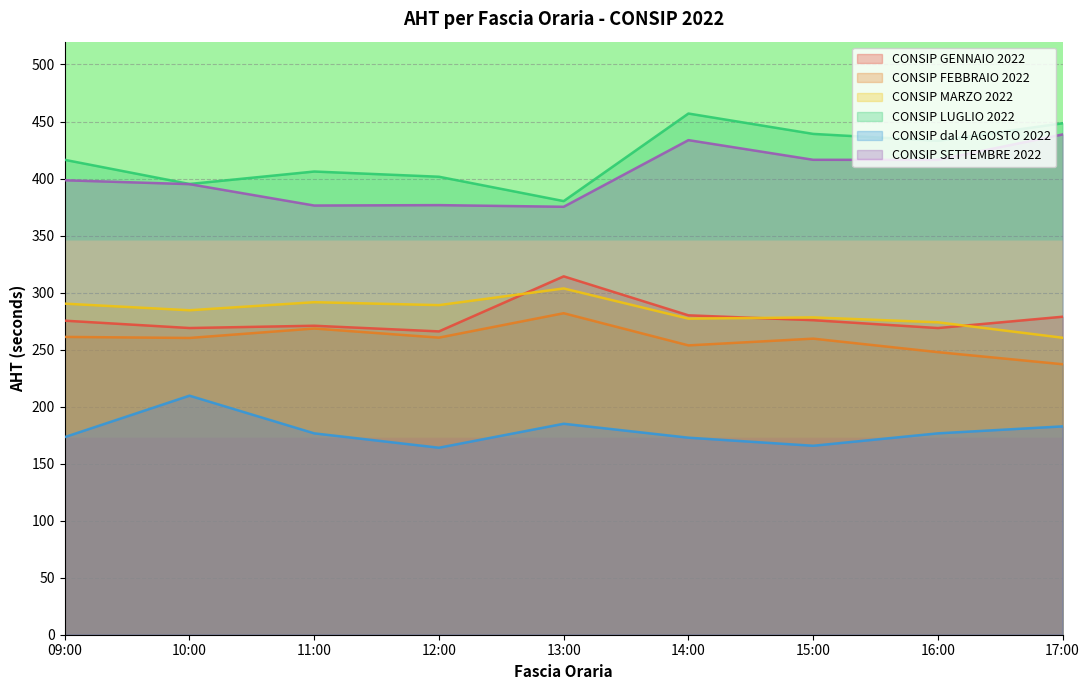

Reading left to right, what are all the values shown in this chart?

CONSIP GENNAIO 2022: 09:00=275.4	10:00=268.9	11:00=270.9	12:00=266.0	13:00=314.2	14:00=280.1	15:00=275.8	16:00=268.9	17:00=278.8
CONSIP LUGLIO 2022: 09:00=416.4	10:00=395.2	11:00=406.1	12:00=401.6	13:00=380.2	14:00=457.0	15:00=439.1	16:00=433.1	17:00=448.5
CONSIP FEBBRAIO 2022: 09:00=261.1	10:00=260.2	11:00=268.5	12:00=260.5	13:00=281.9	14:00=253.7	15:00=259.6	16:00=247.8	17:00=237.2
CONSIP dal 4 AGOSTO 2022: 09:00=173.3	10:00=209.6	11:00=176.6	12:00=164.0	13:00=185.0	14:00=172.8	15:00=165.7	16:00=176.6	17:00=182.7
CONSIP MARZO 2022: 09:00=290.3	10:00=284.5	11:00=291.6	12:00=289.0	13:00=303.6	14:00=277.2	15:00=278.2	16:00=273.9	17:00=260.4
CONSIP SETTEMBRE 2022: 09:00=398.5	10:00=395.1	11:00=376.3	12:00=376.7	13:00=375.2	14:00=433.7	15:00=416.4	16:00=416.4	17:00=438.6